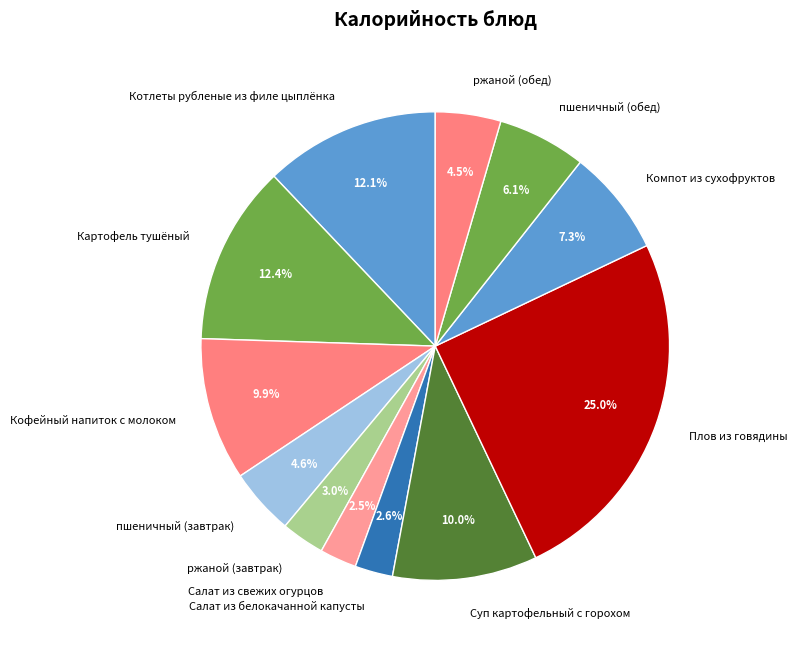

What percentage is the Компот из сухофруктов slice, to the nearest percent?

7%